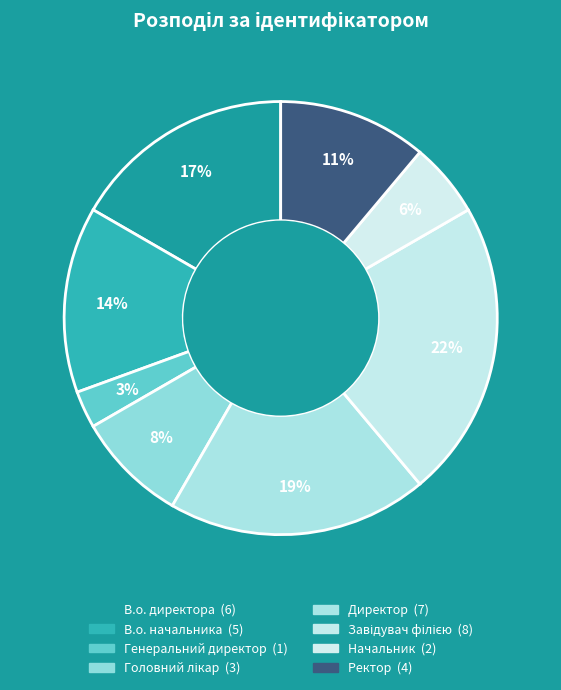

Which slice is the smallest?

Генеральний директор